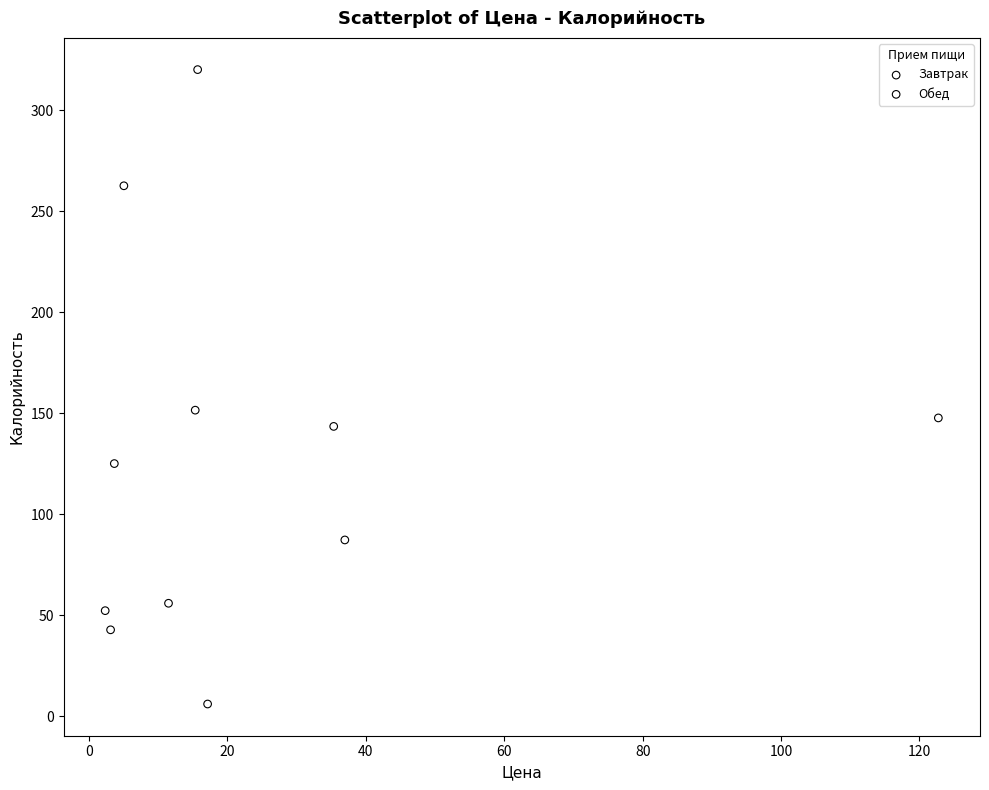

Which series reaches the minimum Y coordinate?

Обед